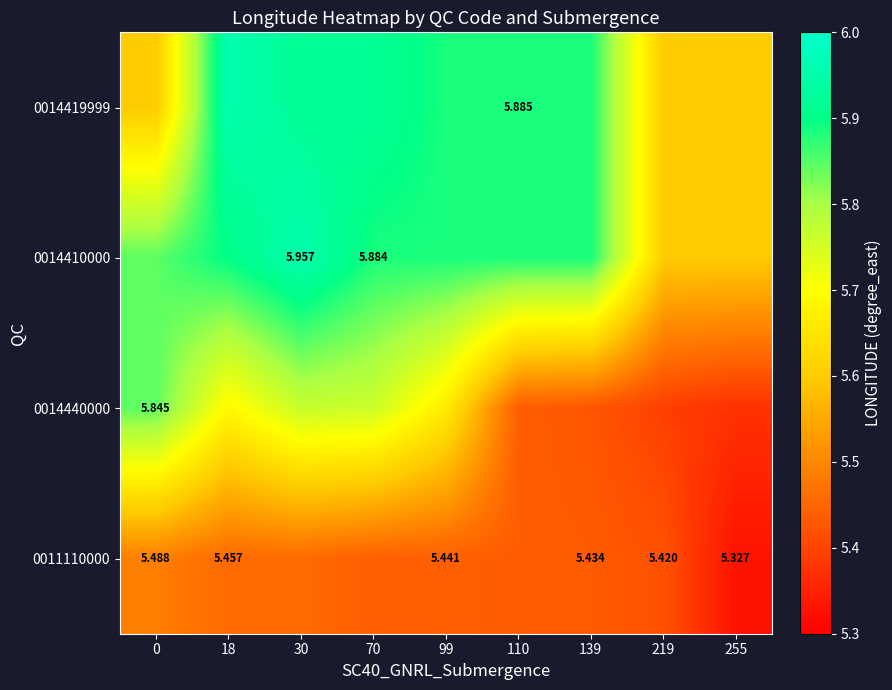

At 99, list the series in order from smallest to largest.

0011110000, 0014440000, 0014419999, 0014410000